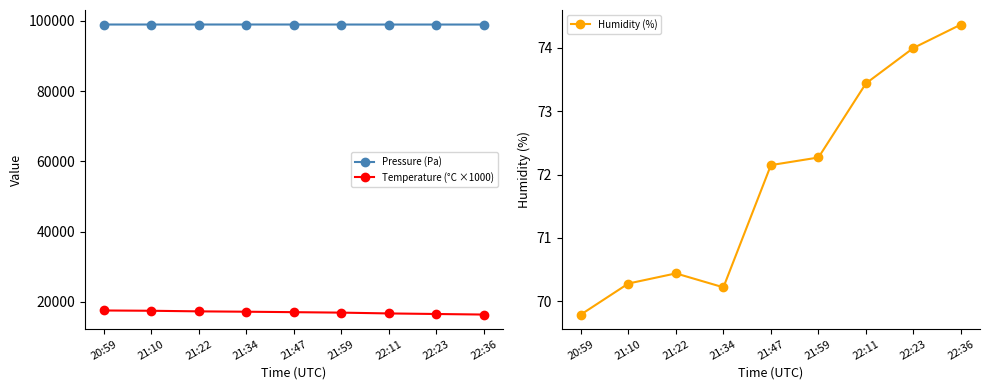

Which label corresponds to the largest value in the chart?

21:34